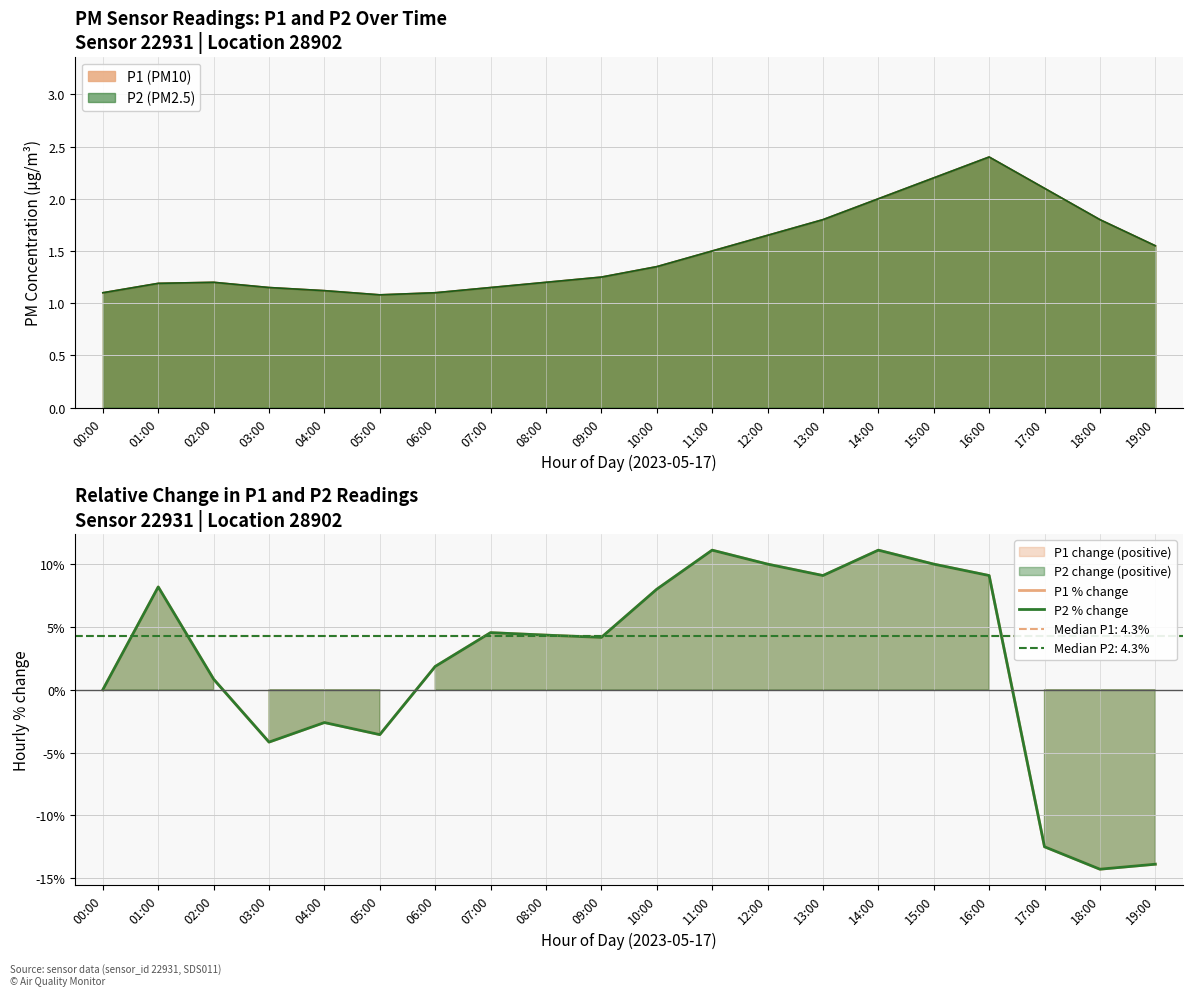

How many data points does each series have?

20